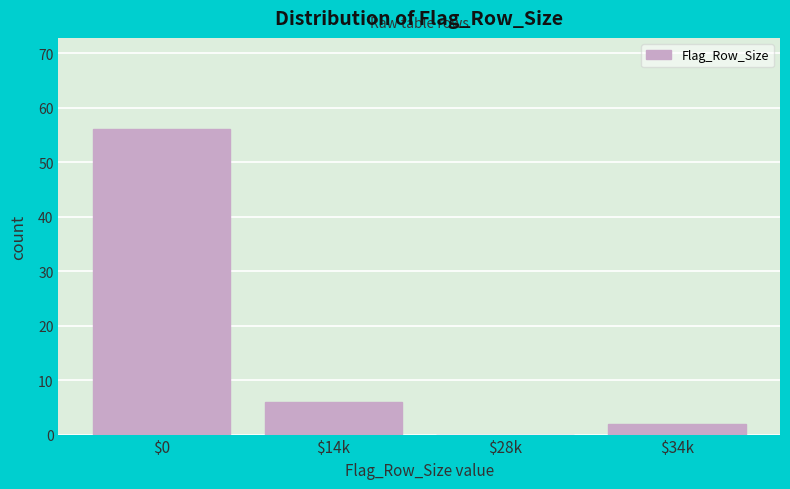

Which category has the highest value across all series?

$0